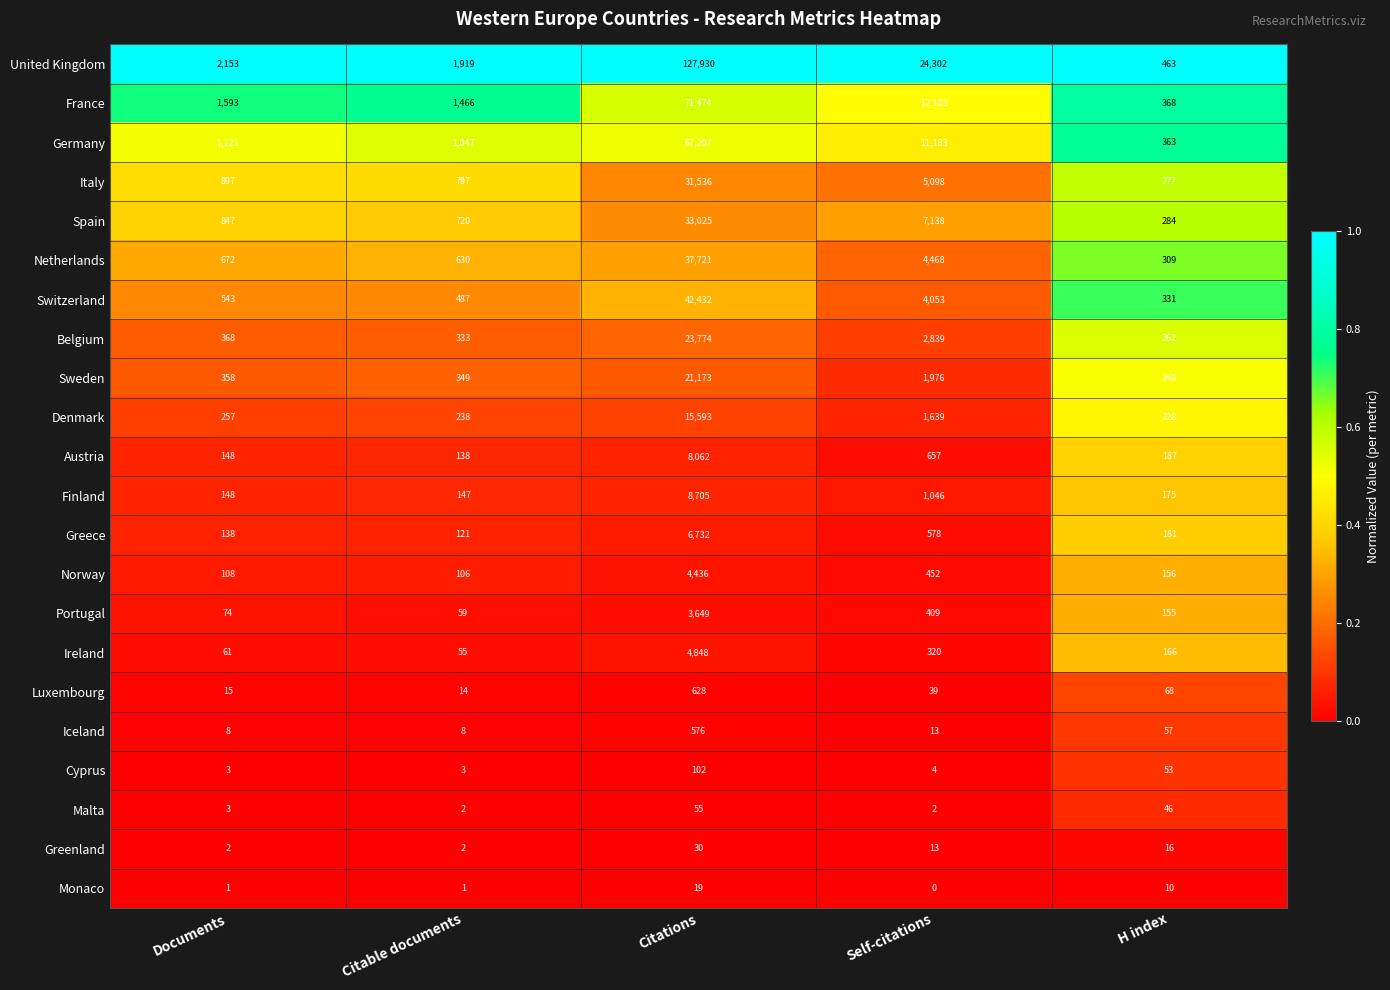

The Italy series shows 277 at H index. True or false?

True